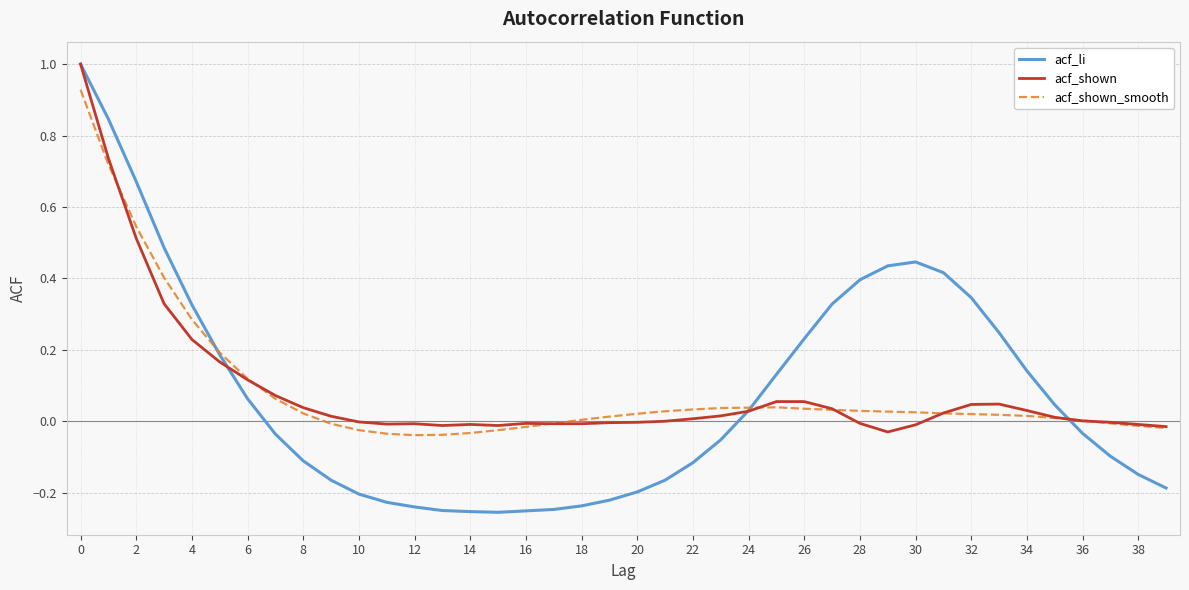

What are all the series names shown in the legend?

acf_li, acf_shown, acf_shown_smooth